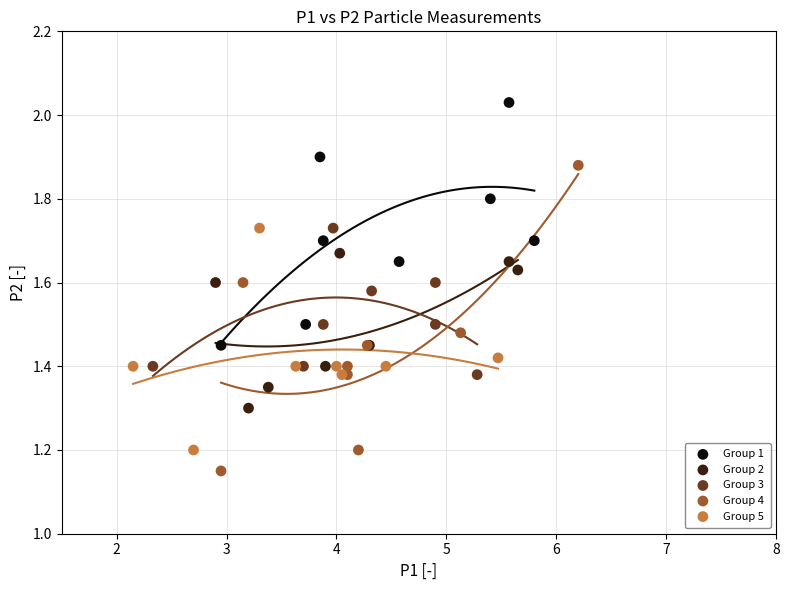

Which series reaches the maximum Y coordinate?

Group 1